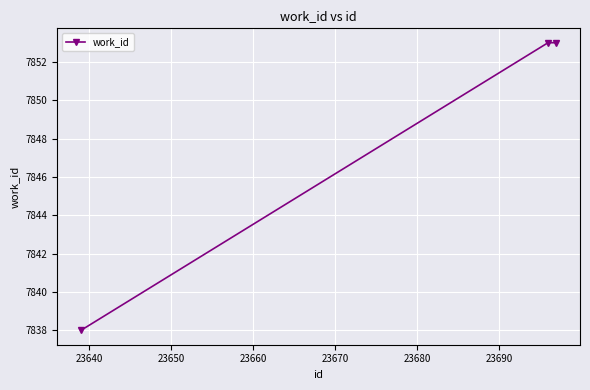

Reading left to right, extract all data points from this chart.

7838	7853	7853